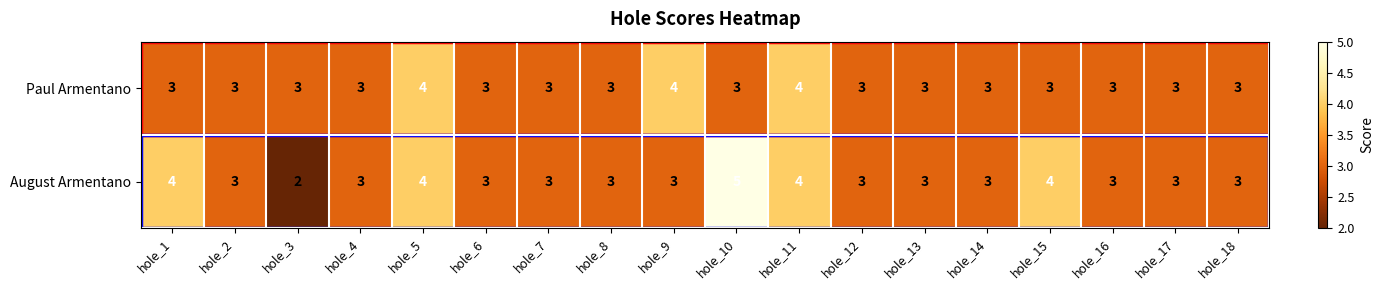

Which label corresponds to the largest value in the chart?

hole_10